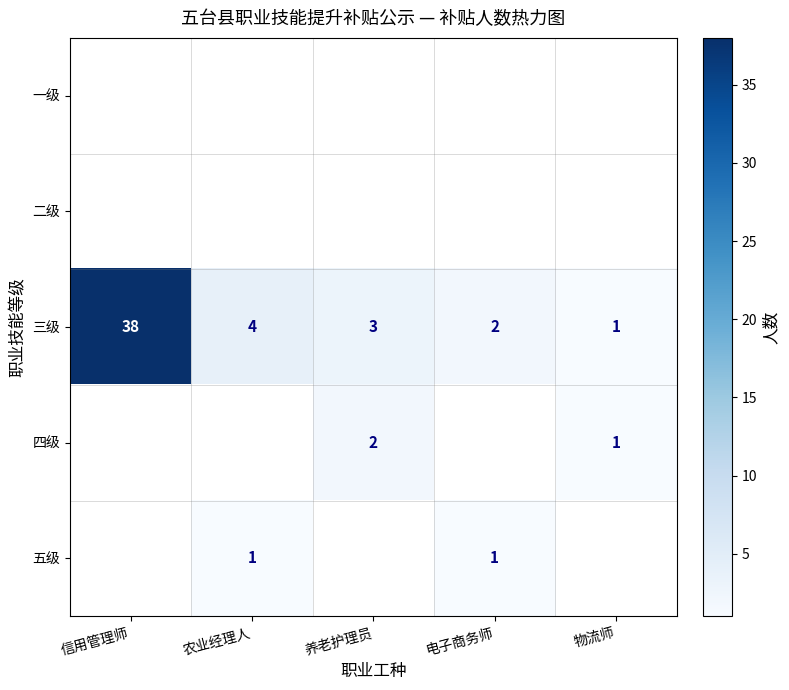

True or false: 三级 has a value of 3 at 养老护理员.

True